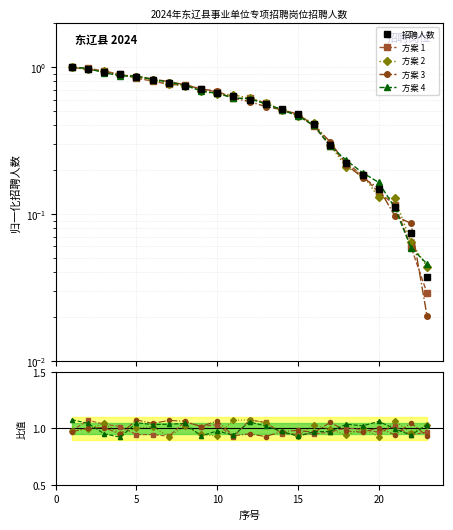

How many values in the 方案 4 series exceed 1?

12